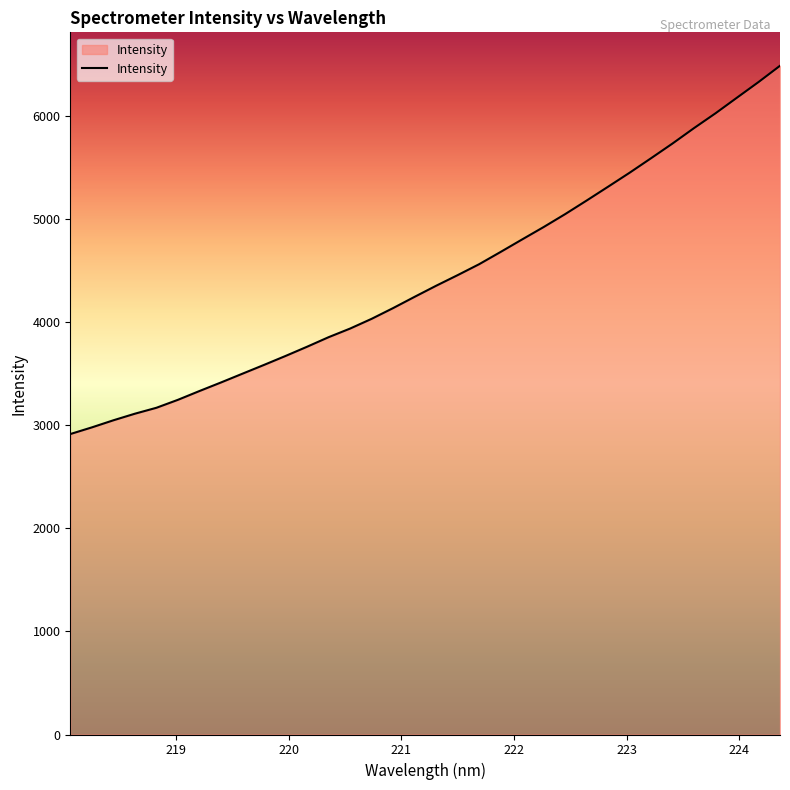

What is the maximum value shown in the chart?

6490.7